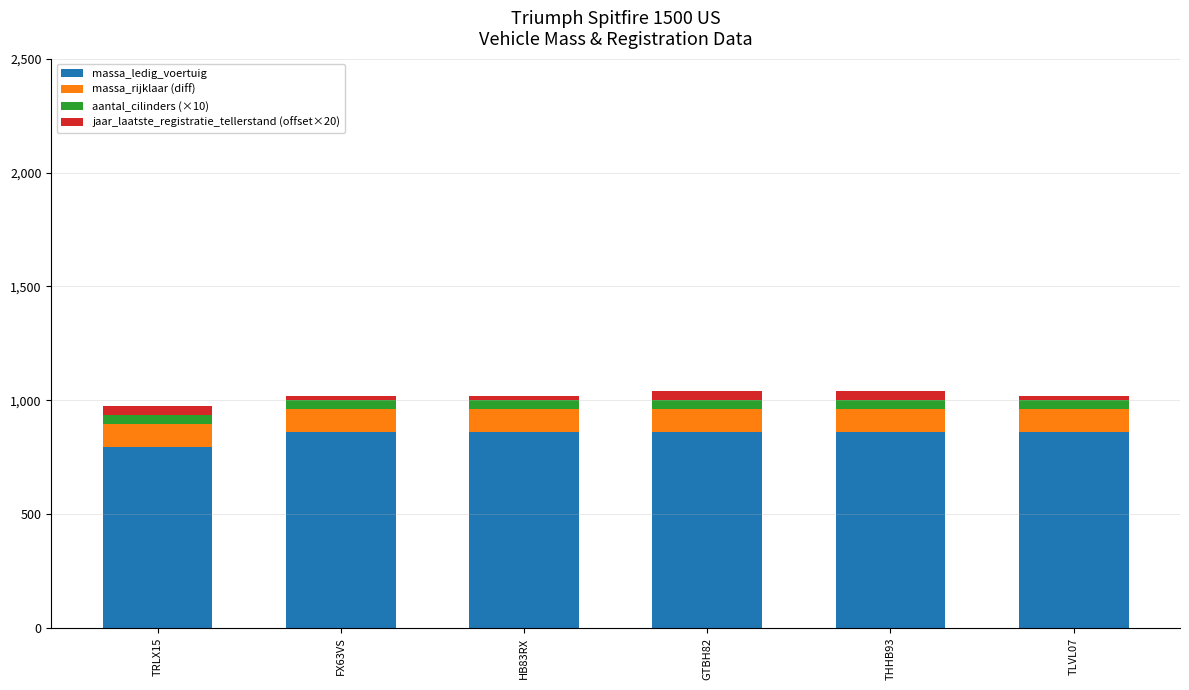

How many categories are shown in the chart?

6